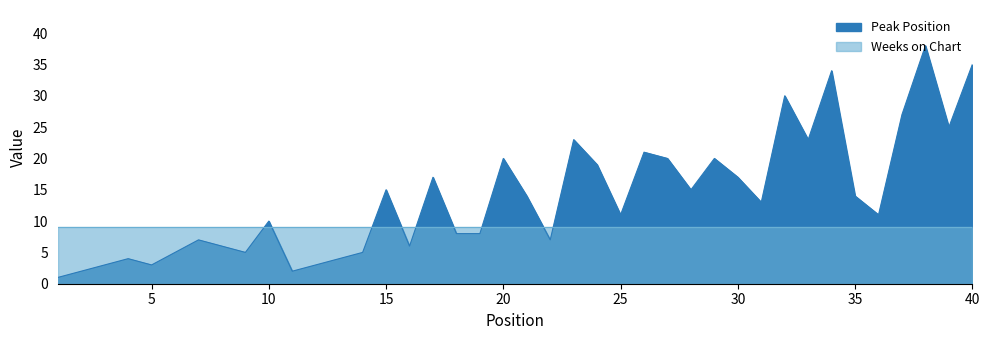

How many values are below 13?

20